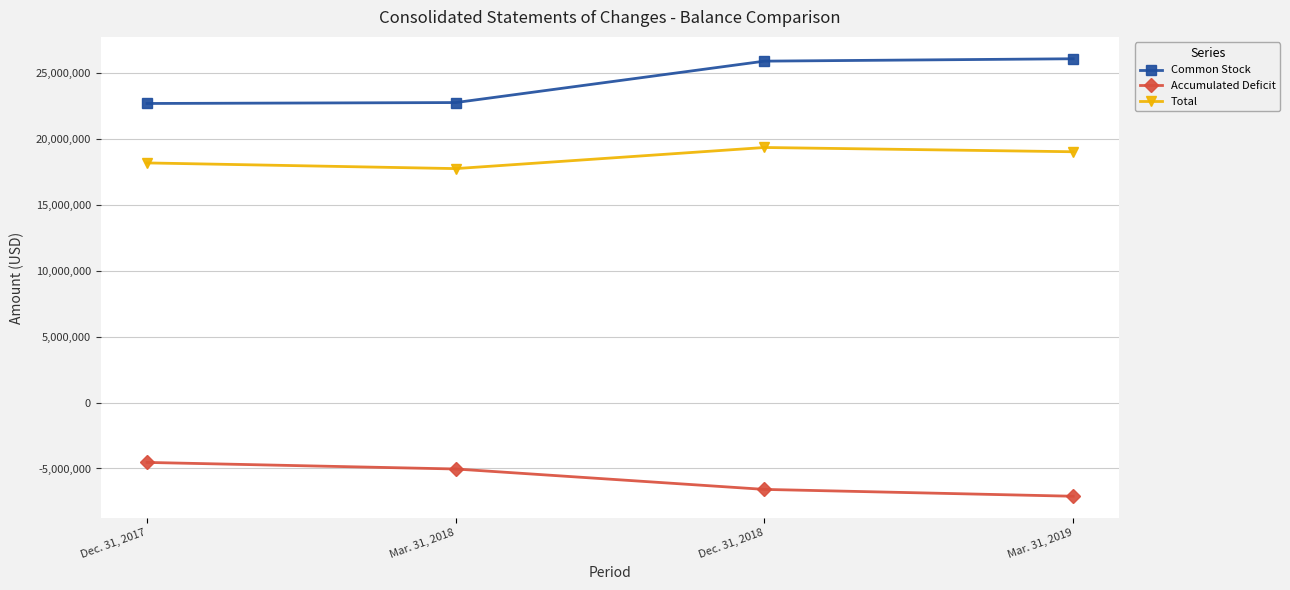

True or false: Common Stock has more than 1 interior local peaks.

False